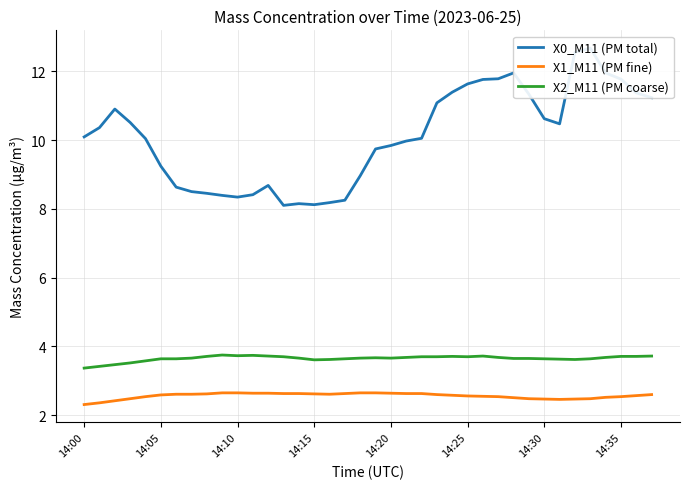

What is the label of the 25th point from the right?

13